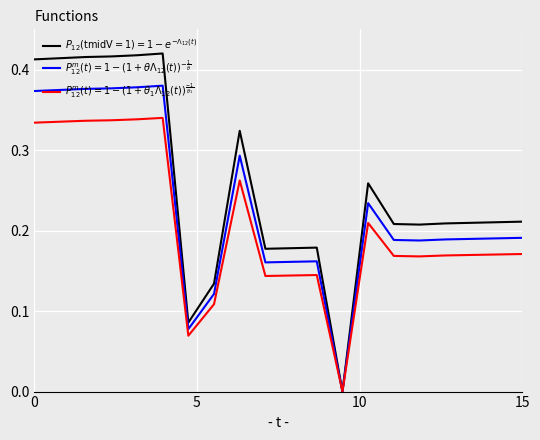

How many values in $P_{12}(\mathrm{tmidV}=1)=1-e^{-\Lambda_{12}(t)}$ are above zero?

19